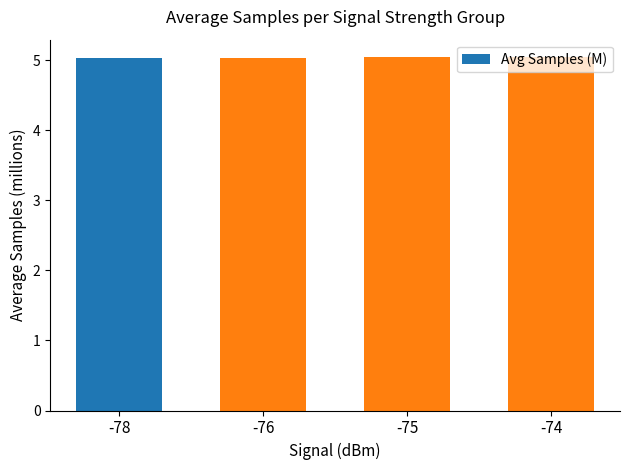

Approximately how many times larger is the value at -74 compared to -75?

1.0